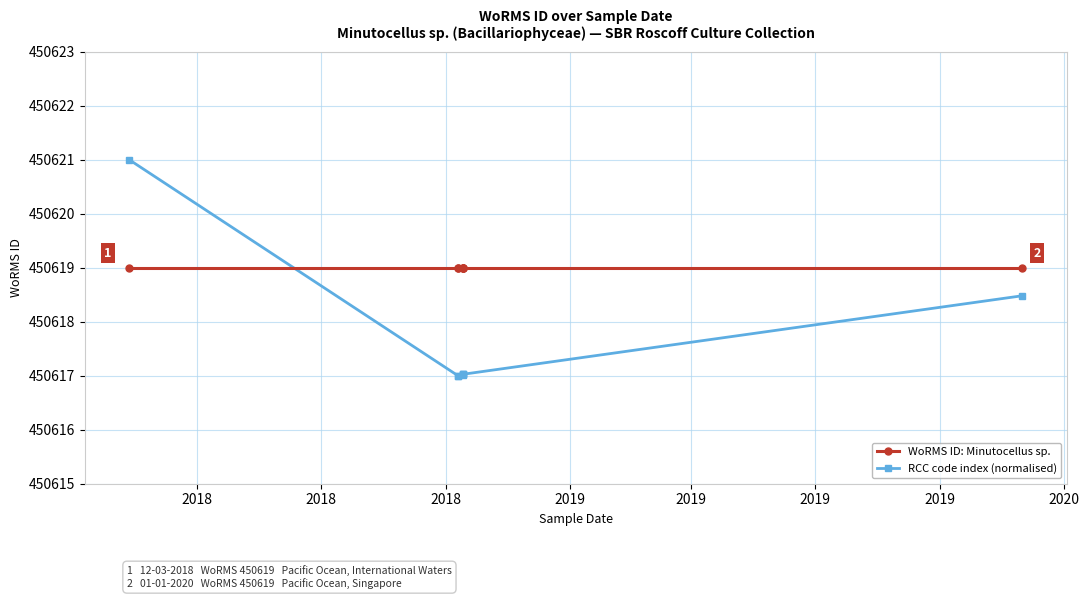

Between 2018 and 2019, which is larger?

2018